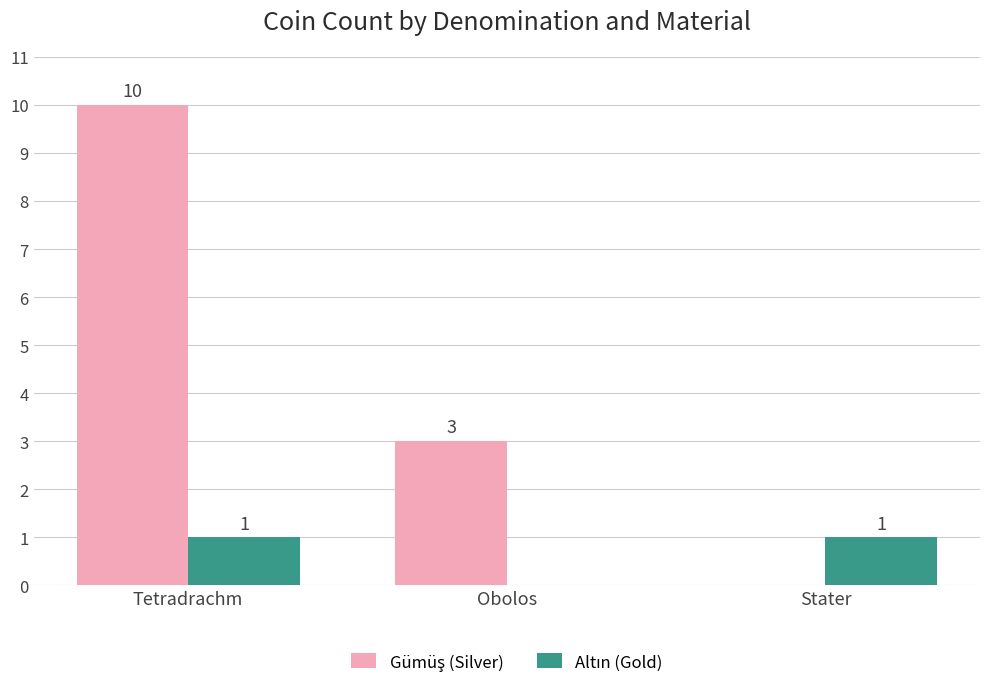

What is the maximum value shown in the chart?

10